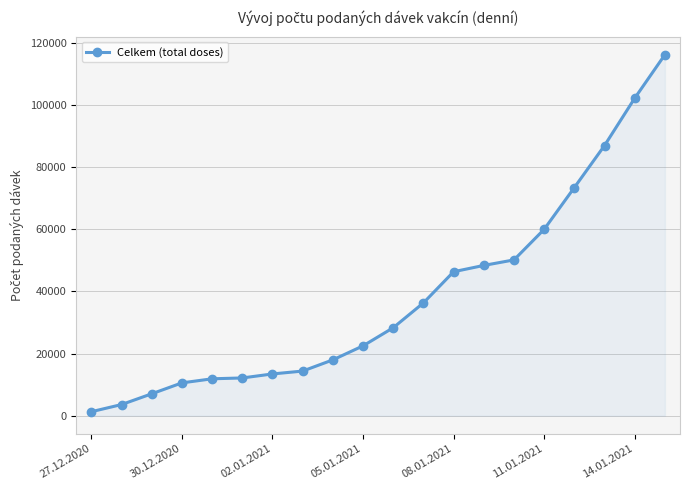

What is the sum of all values?

763199